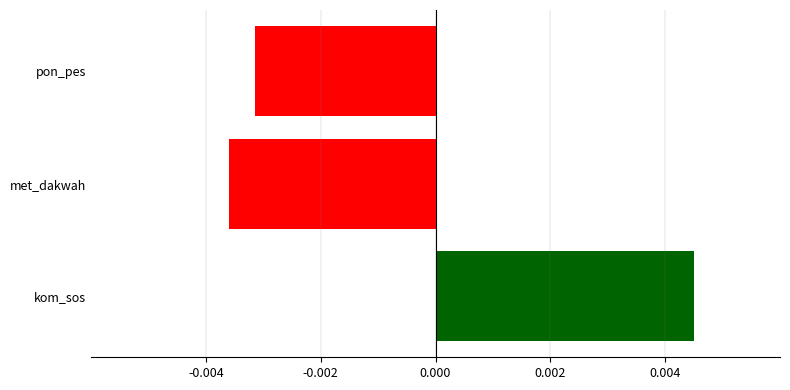

How many bars are there in total?

3